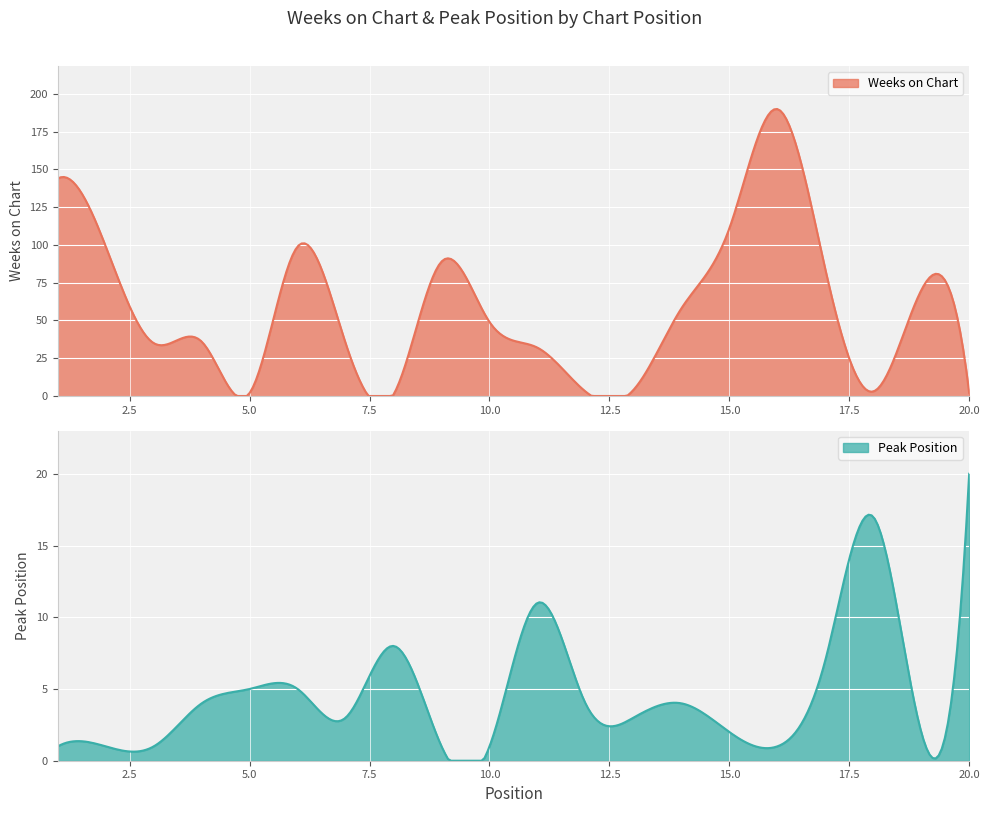

Rank the series by their average value, from lowest to highest.

Peak Position, Weeks on Chart